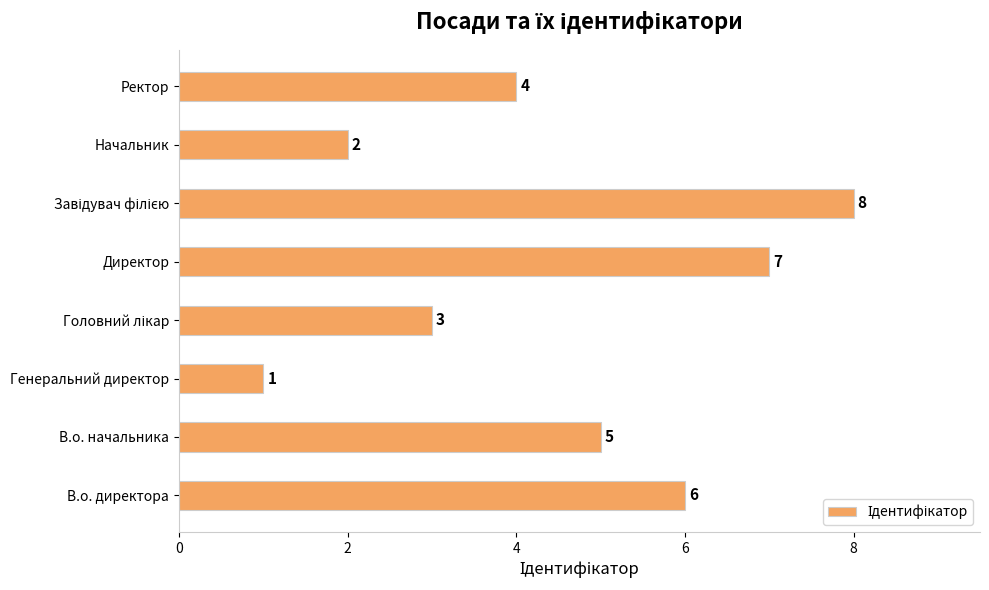

Reading top to bottom, list all the values displayed in this chart.

4	2	8	7	3	1	5	6